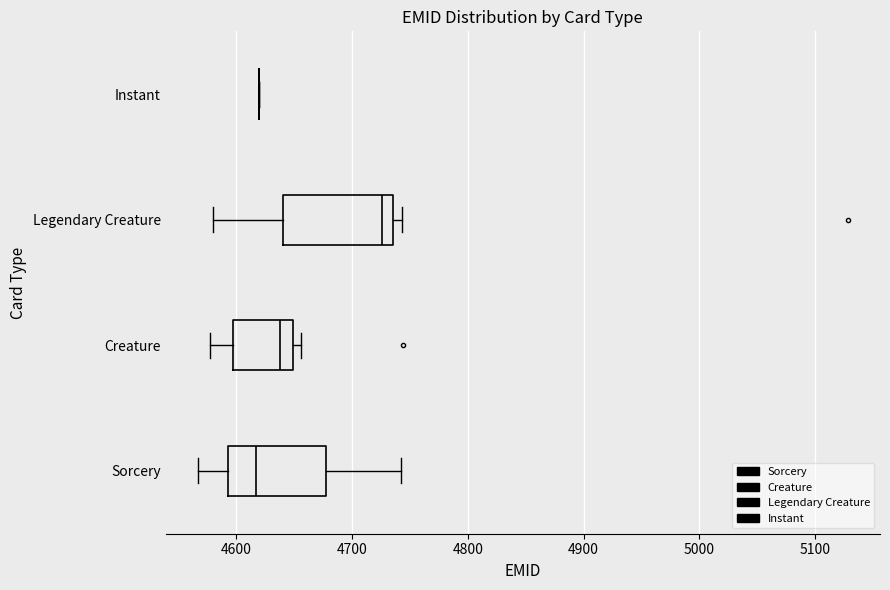

Reading bottom to top, read every box against the x-axis: the position of its median line, the range the box covers, and the ends of its whiskers. The values are not printed on the chart, so give them approximately, as read against the axis.

Sorcery: median 4620, box 4590 to 4680, whiskers 4570 to 4740
Creature: median 4640, box 4600 to 4650, whiskers 4580 to 4660
Legendary Creature: median 4730, box 4640 to 4740, whiskers 4580 to 4740 (just right of the box's right edge)
Instant: box collapsed to a line at 4620, whiskers 4620 to 4620